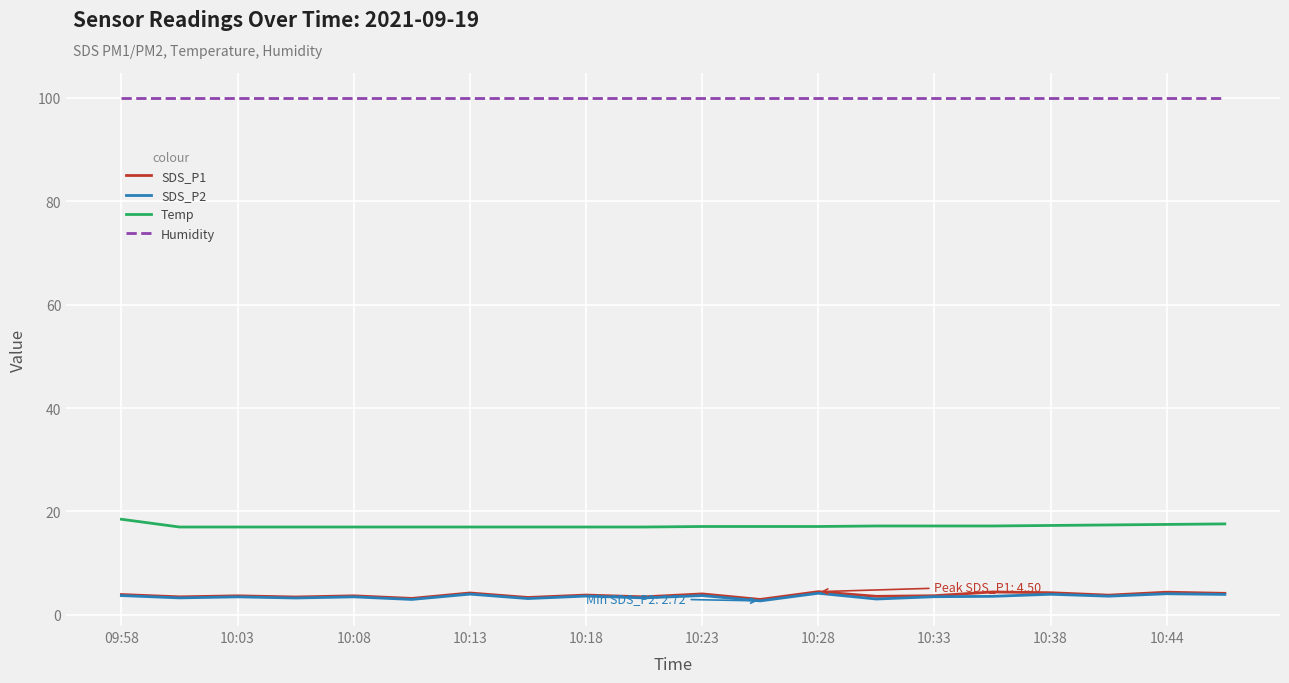

How many distinct data groups are displayed?

4